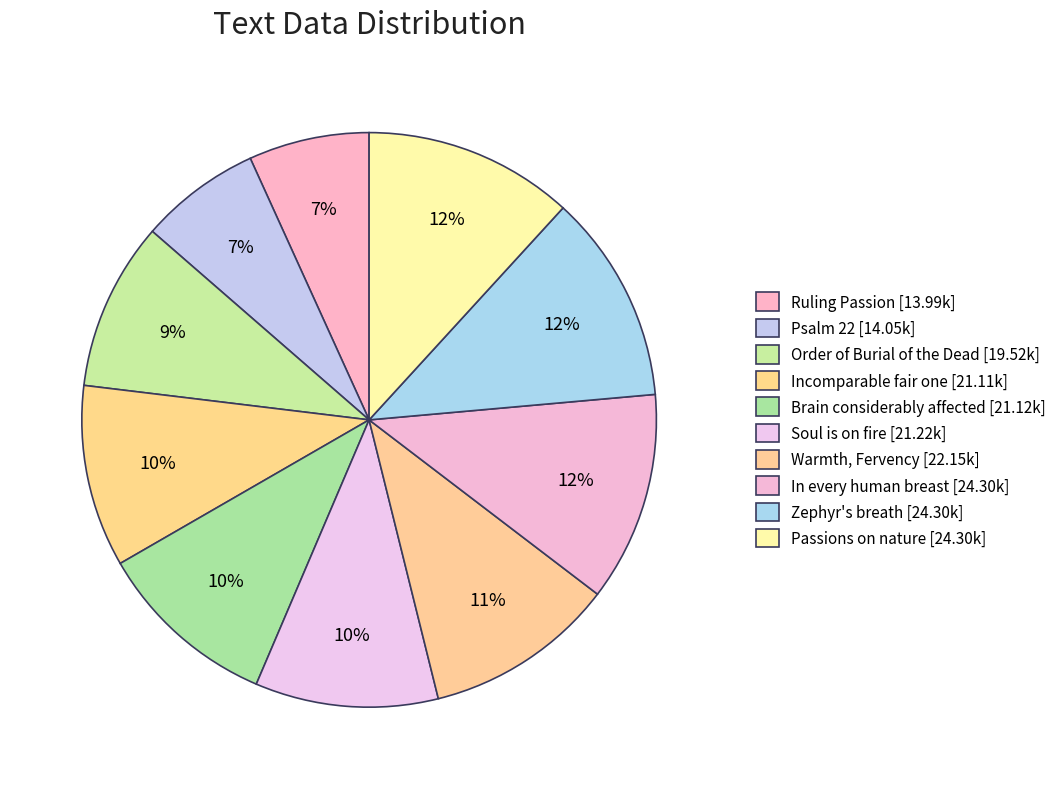

Which category has the biggest portion of the pie?

Passions on nature